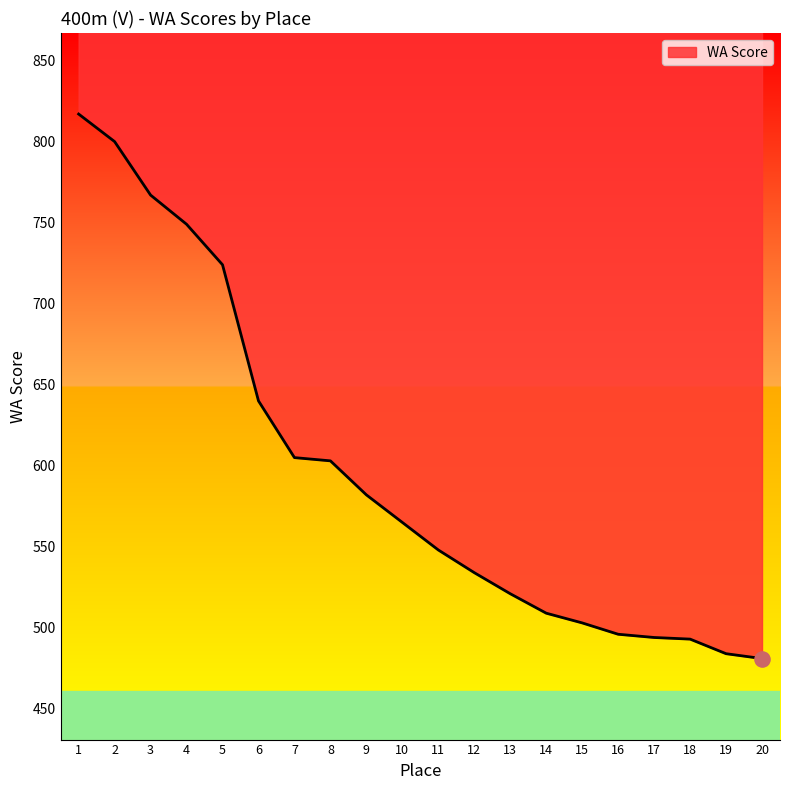

Which has a higher value, 17 or 6?

6